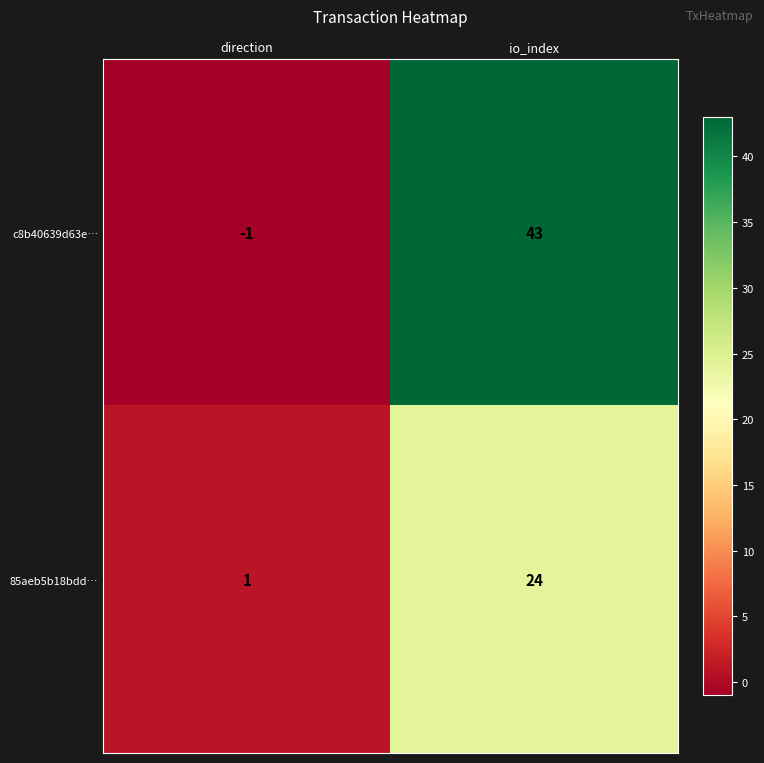

What is the average value of the c8b40639d63e… series?

21